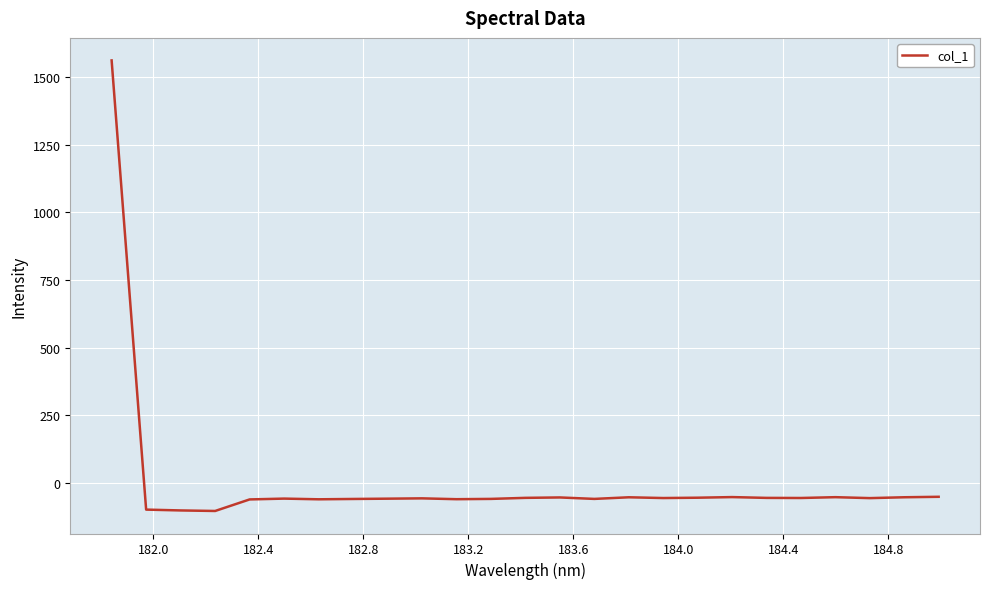

What is the minimum value shown in the chart?

-102.8